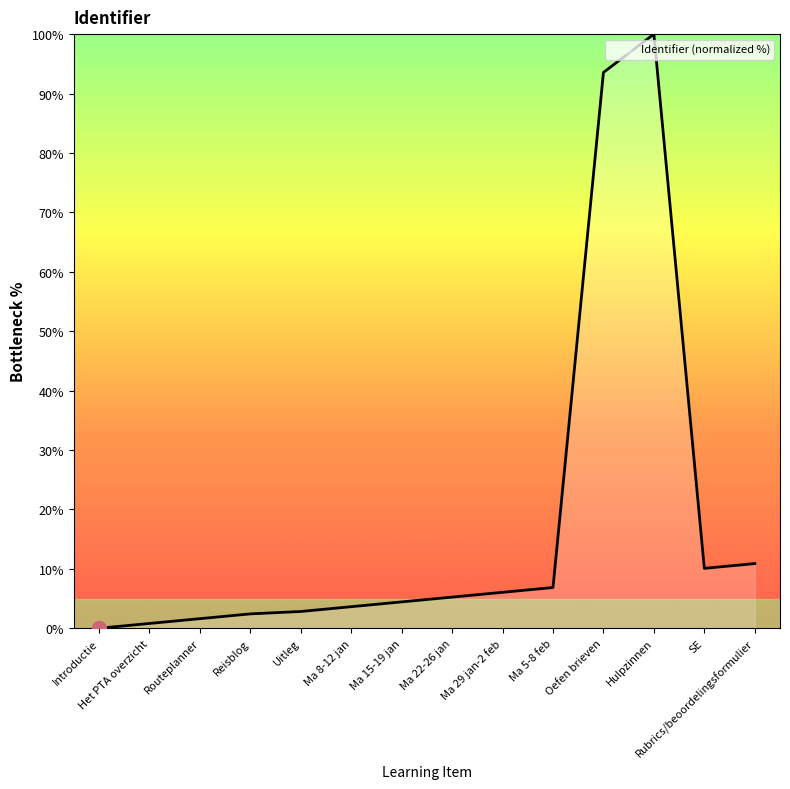

At which category does the chart reach its peak across all series?

Hulpzinnen